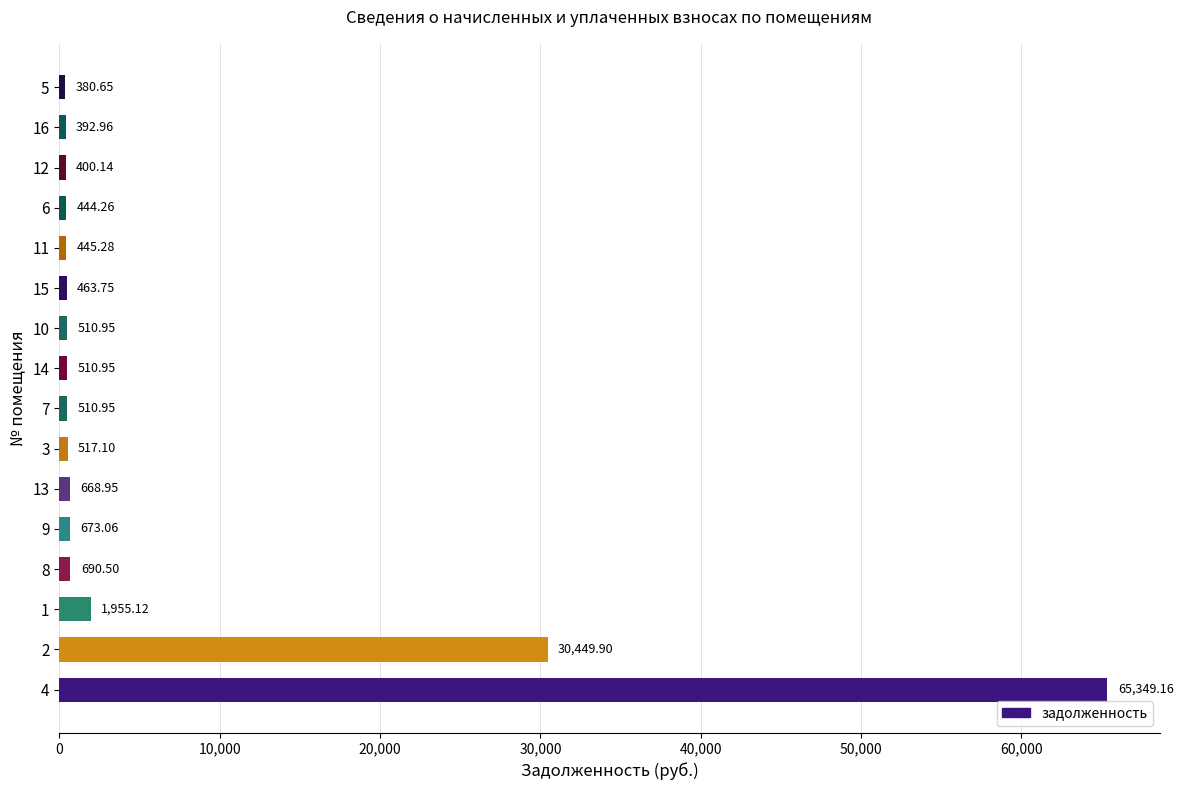

Between 7 and 16, which is larger?

7